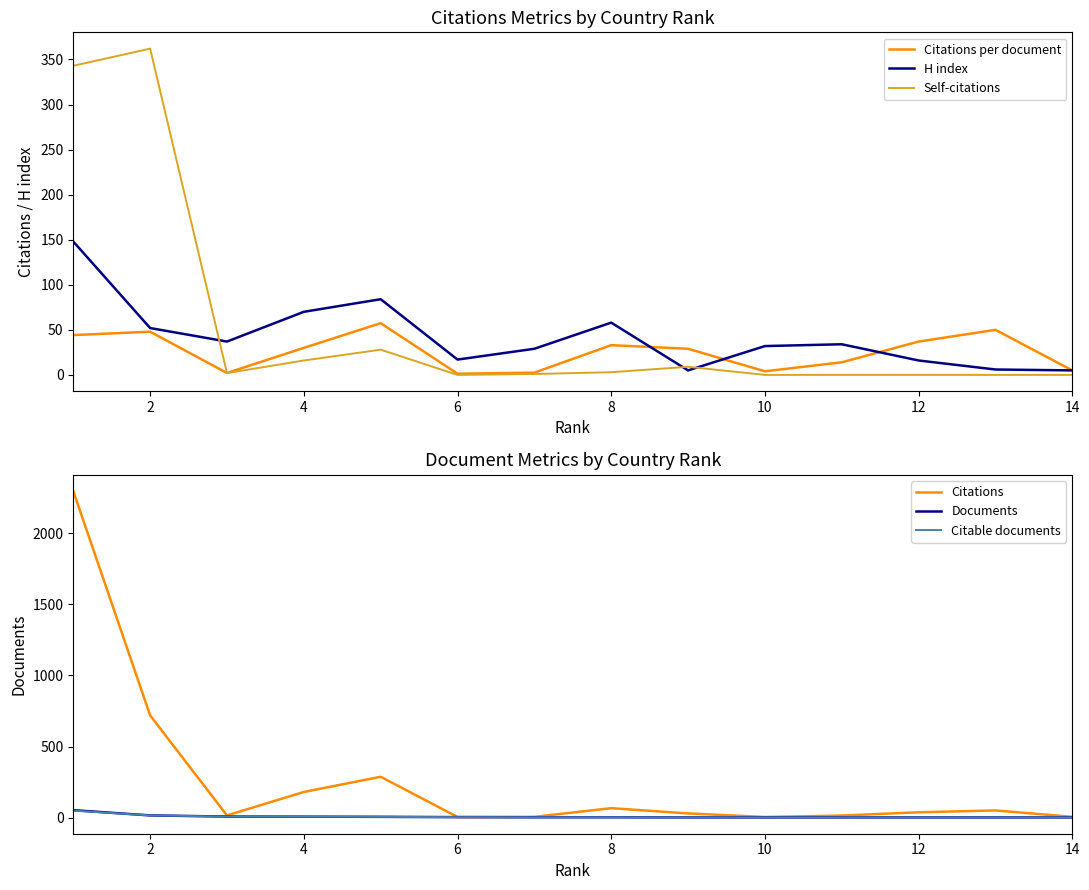

The value of H index at 12 is 16.0. True or false?

True